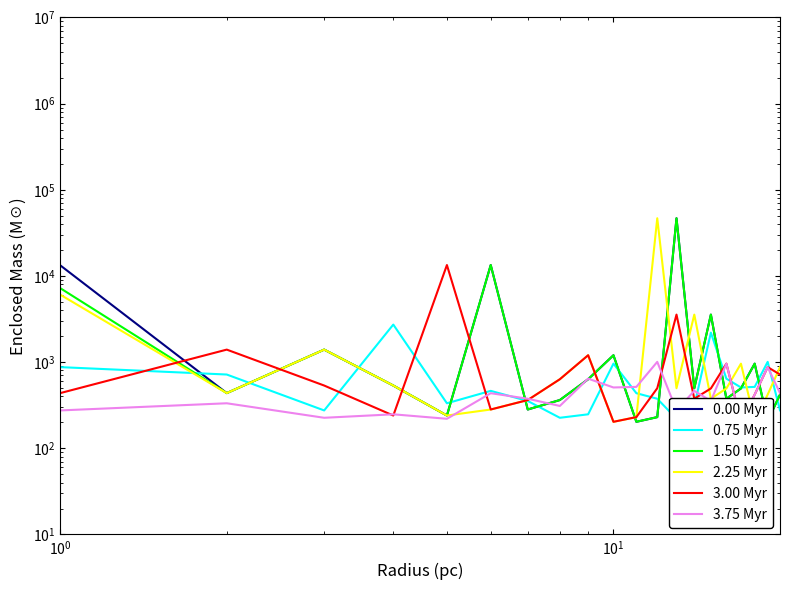

Which series has the widest spread of values?

0.00 Myr